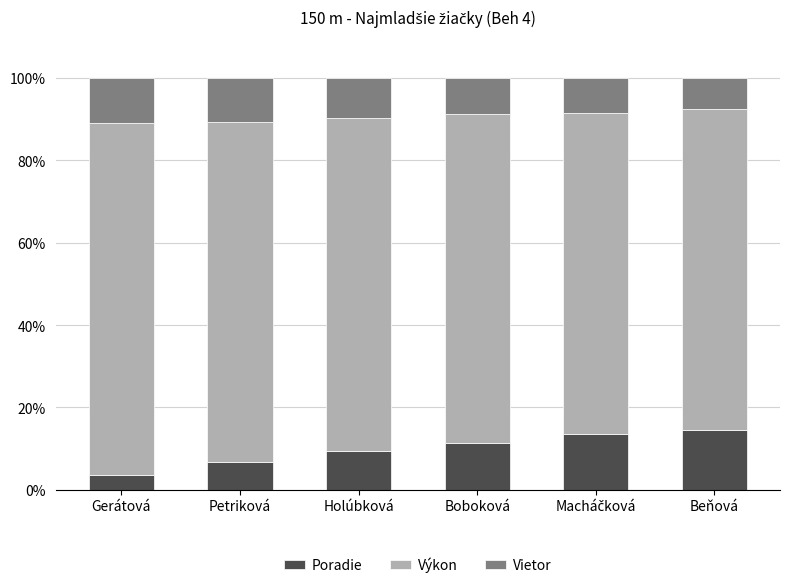

What is the difference between the second highest and minimum values in the Poradie series?

10.0